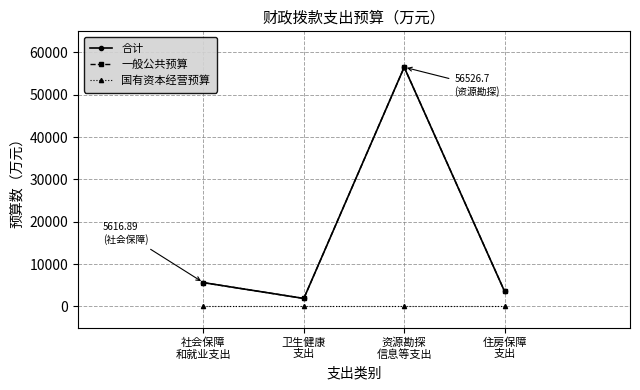

What is the maximum value shown in the chart?

56526.7